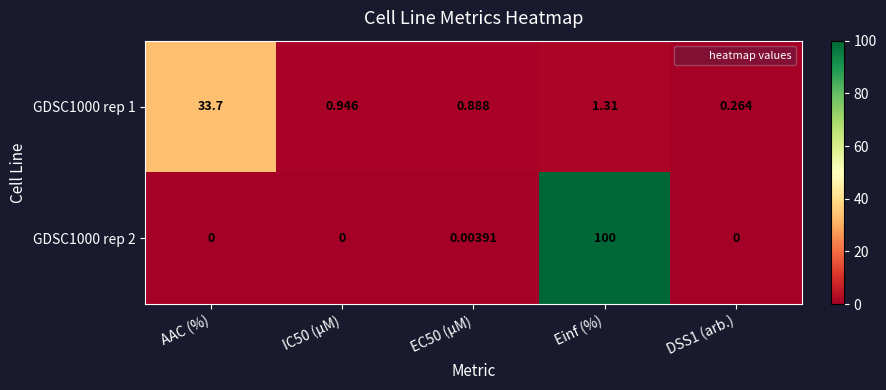

At which category is the sum across all series the highest?

Einf (%)